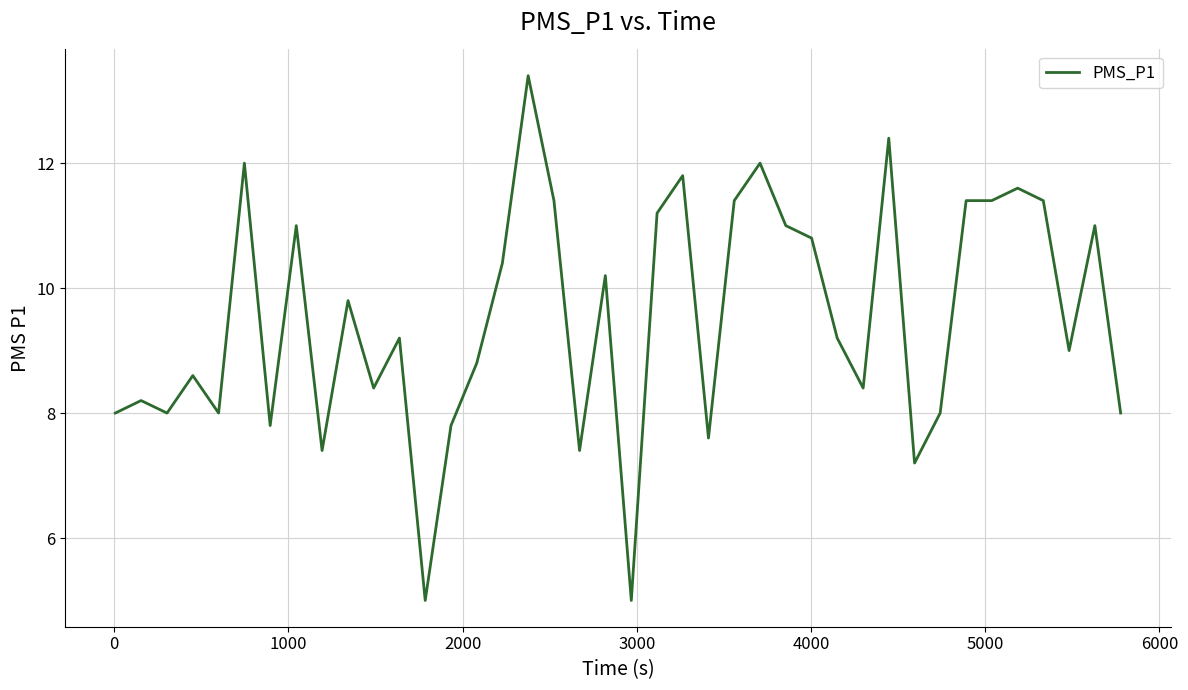

What is the minimum value shown in the chart?

5.0